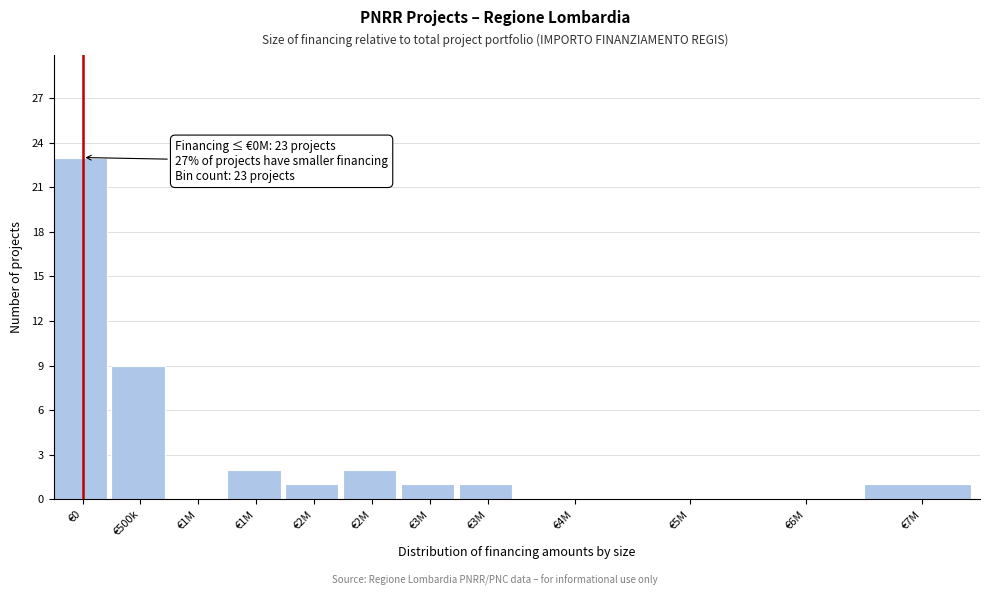

Count the number of data series in this chart.

1